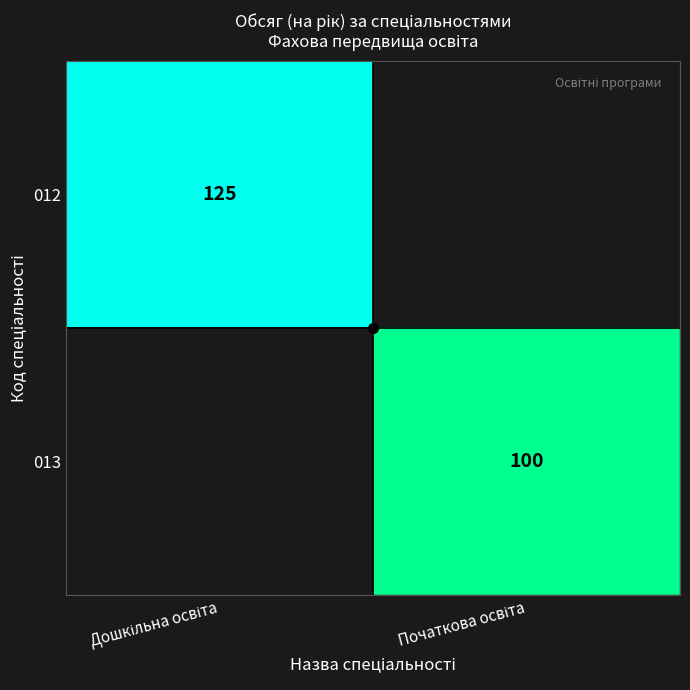

Rank the series by their average value, from highest to lowest.

012, 013